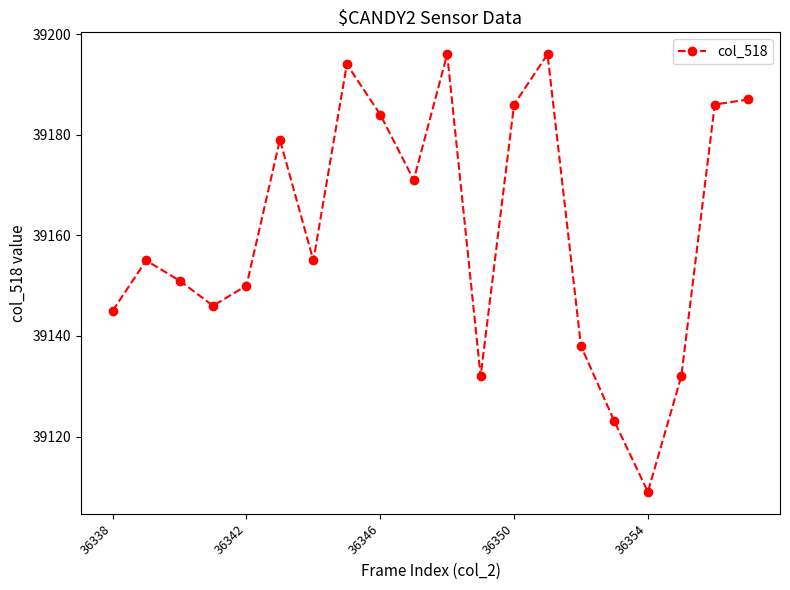

Reading left to right, list all the values displayed in this chart.

39145	39155	39151	39146	39150	39179	39155	39194	39184	39171	39196	39132	39186	39196	39138	39123	39109	39132	39186	39187